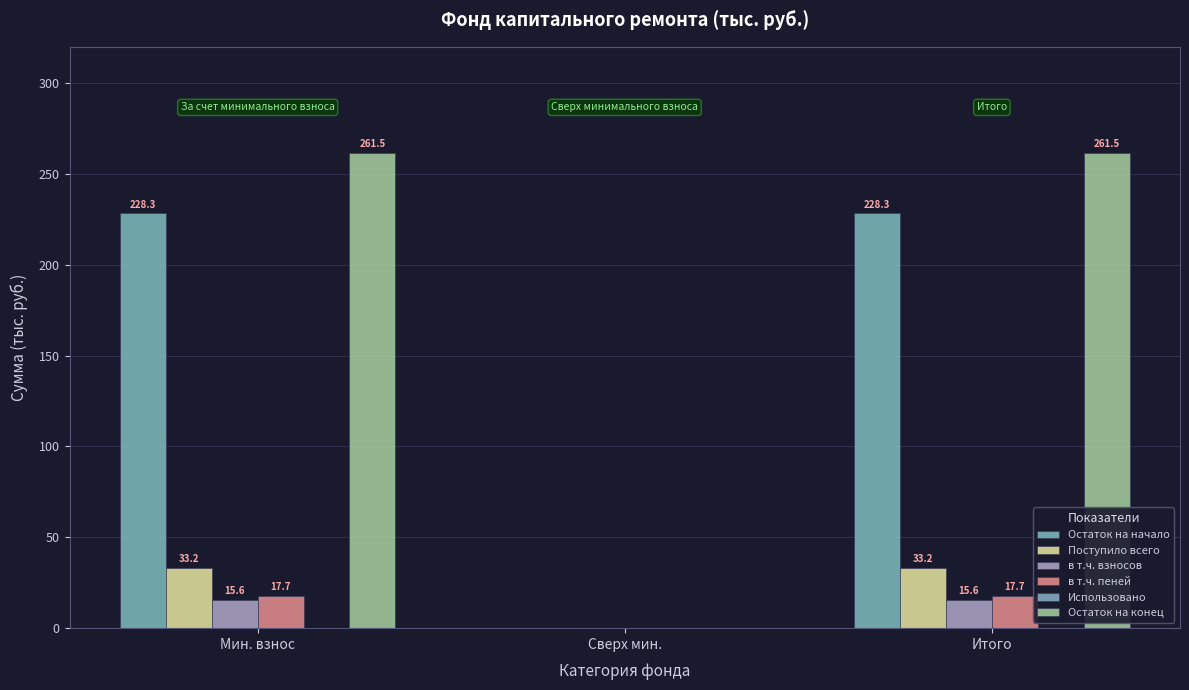

What position from the right is Итого?

1